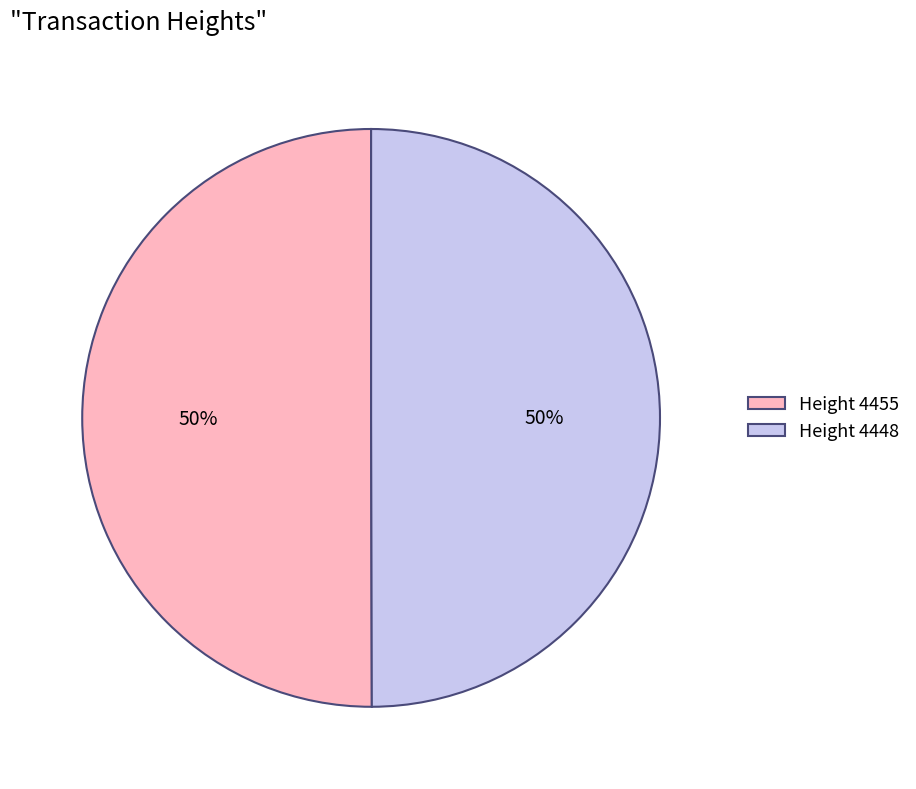

Approximately how many times larger is the value at Height 4455 compared to Height 4448?

1.0